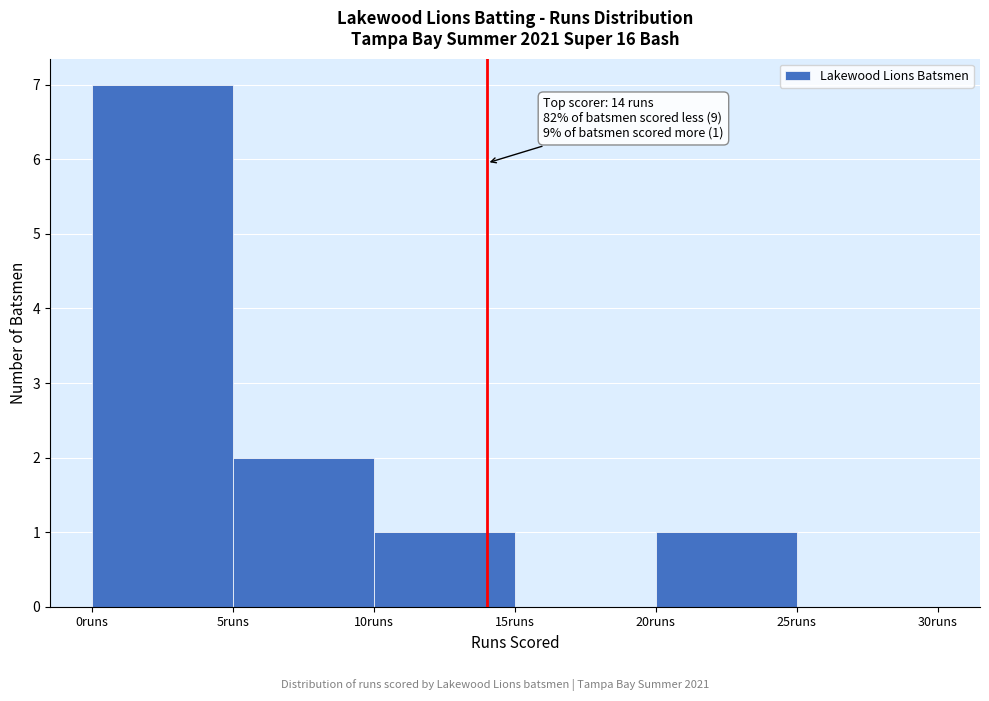

Over which range of the x-axis is the bar tallest?

0 to 5